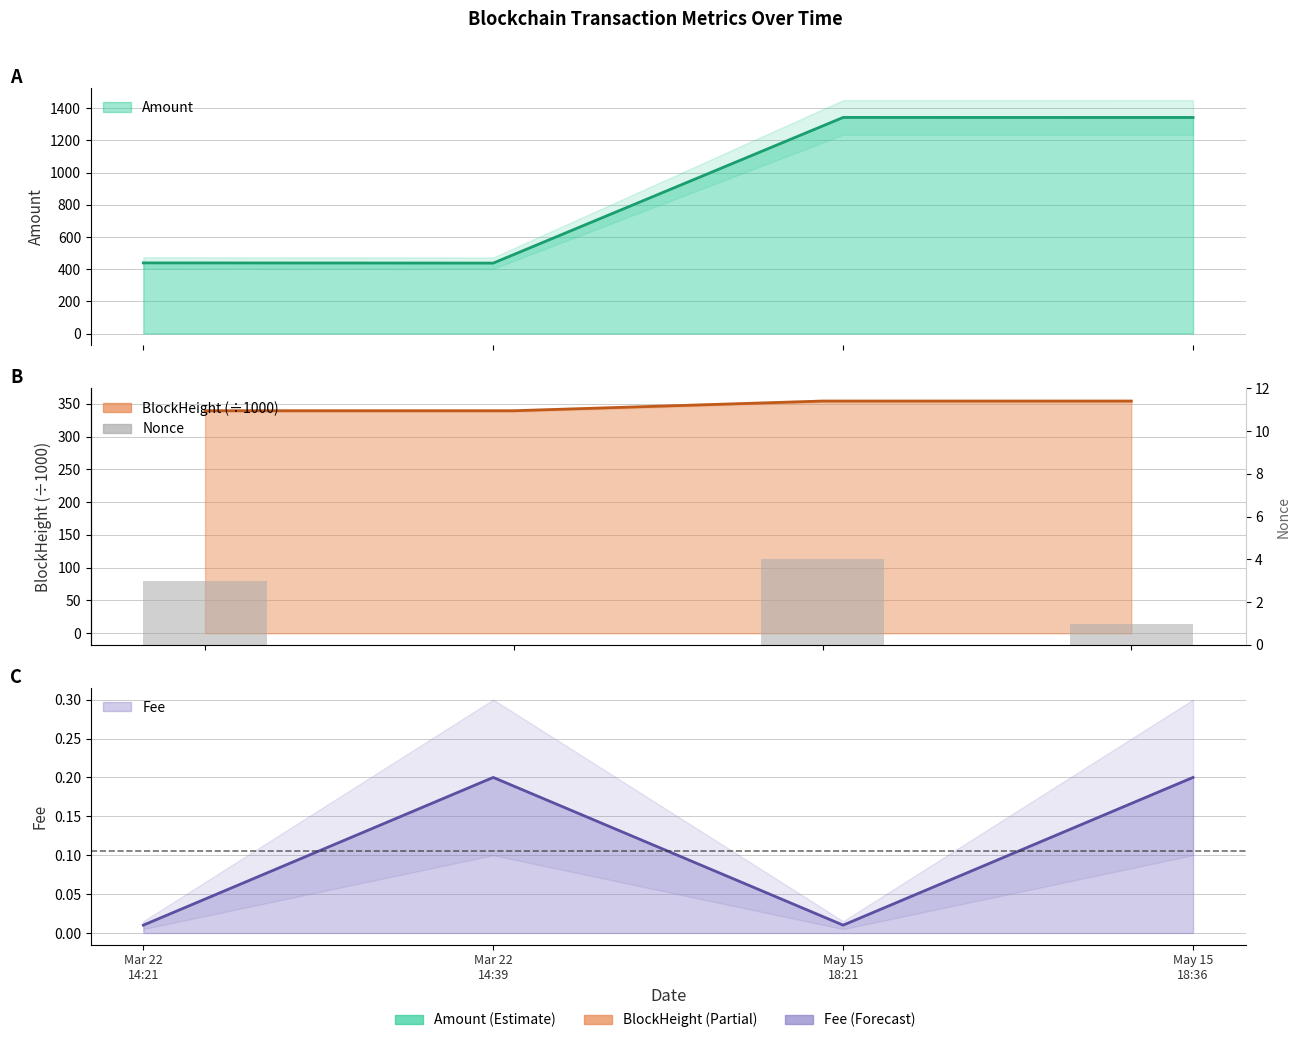

Which category has the lowest value across all series?

Mar 22
14:39